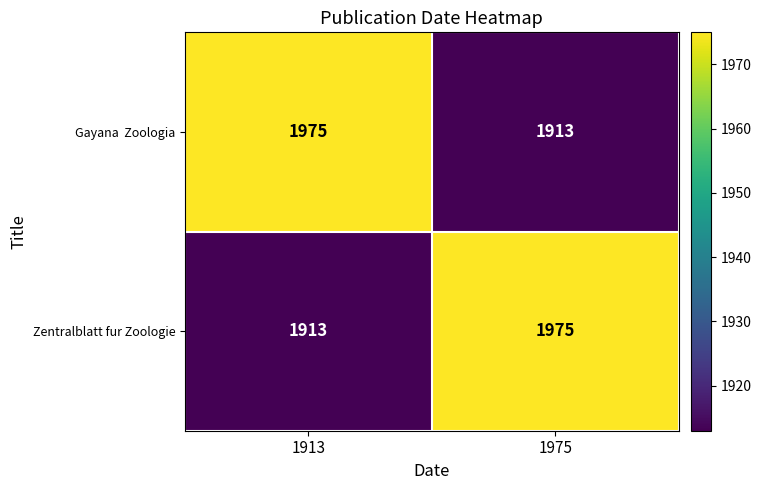

What is the average value of the Zentralblatt fur Zoologie series?

1944